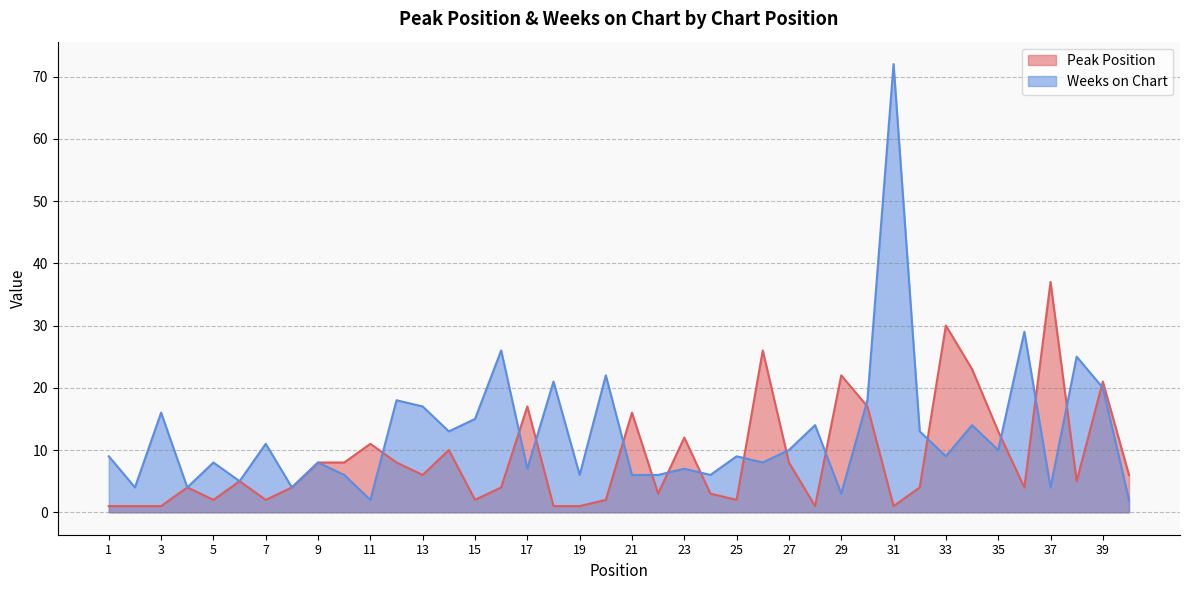

List the series in order of their overall mean, lowest first.

Peak Position, Weeks on Chart